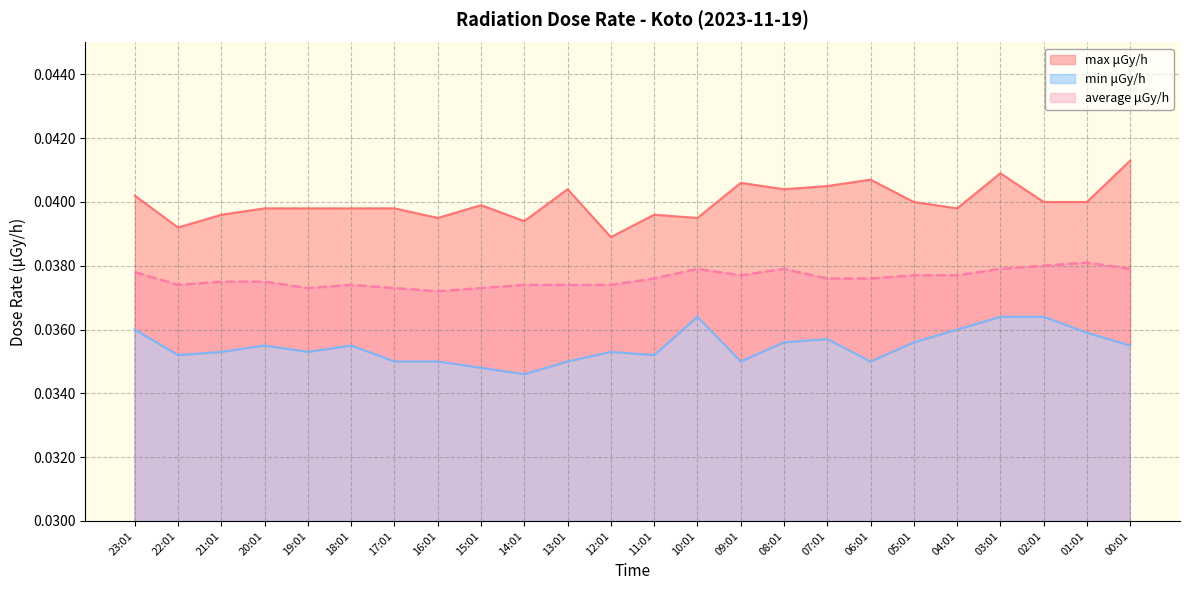

Where is the first local minimum for min μGy/h?

22:01